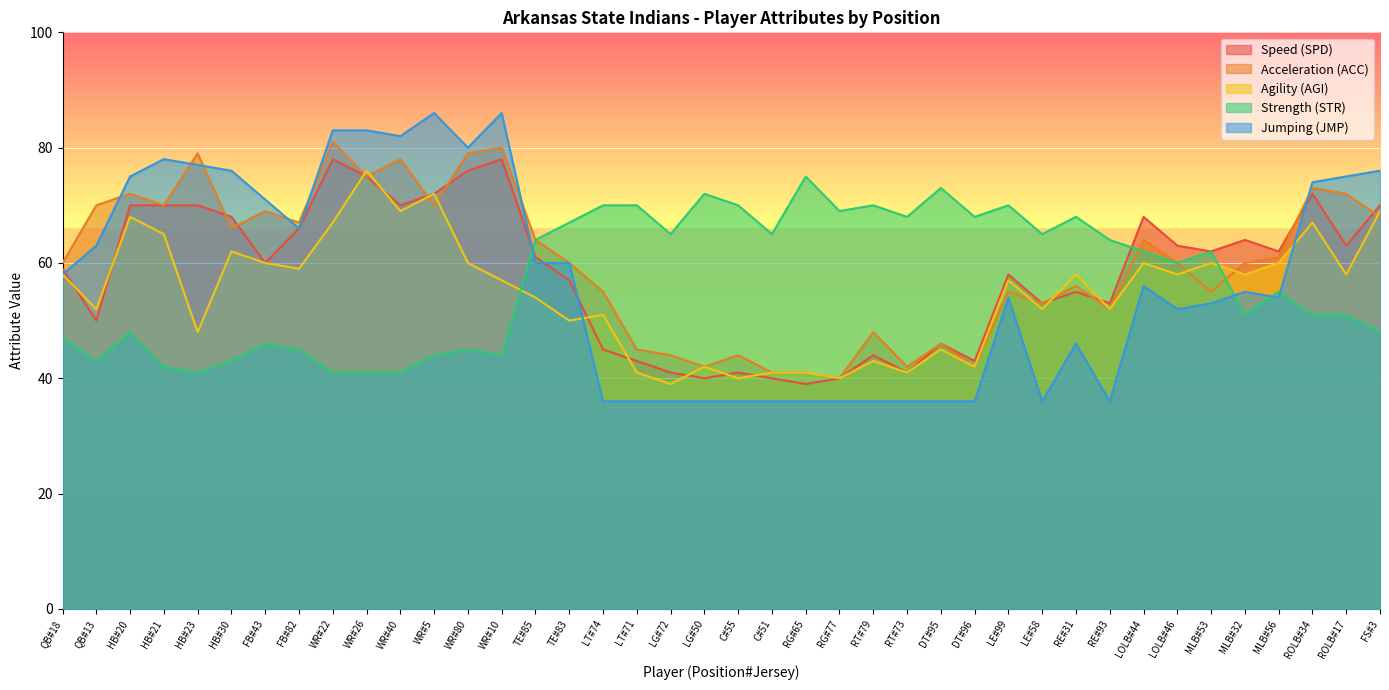

True or false: Jumping (JMP) has a value of 36 at RG#65.

True